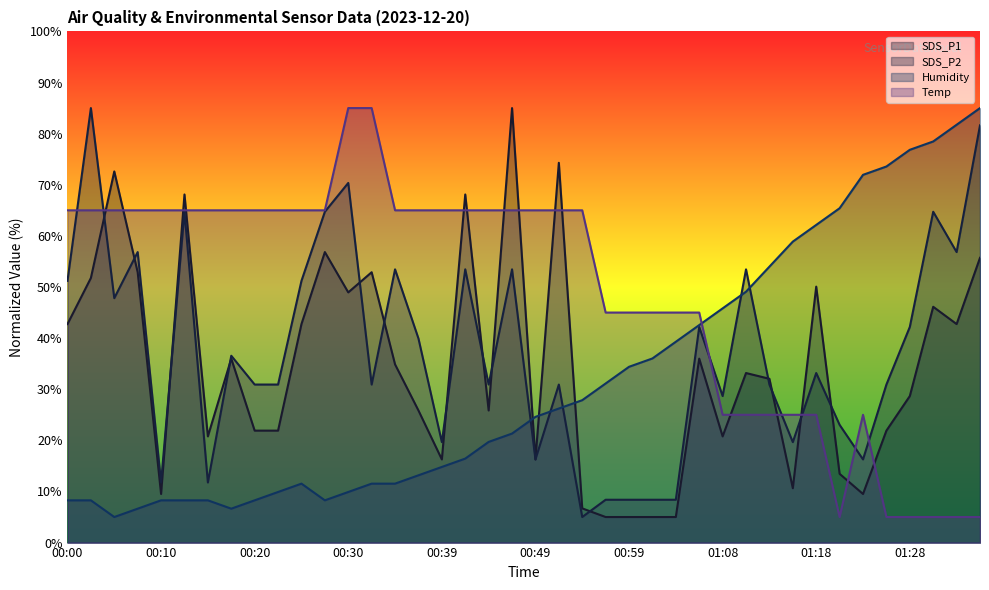

Where is the first local minimum for SDS_P2?

00:05